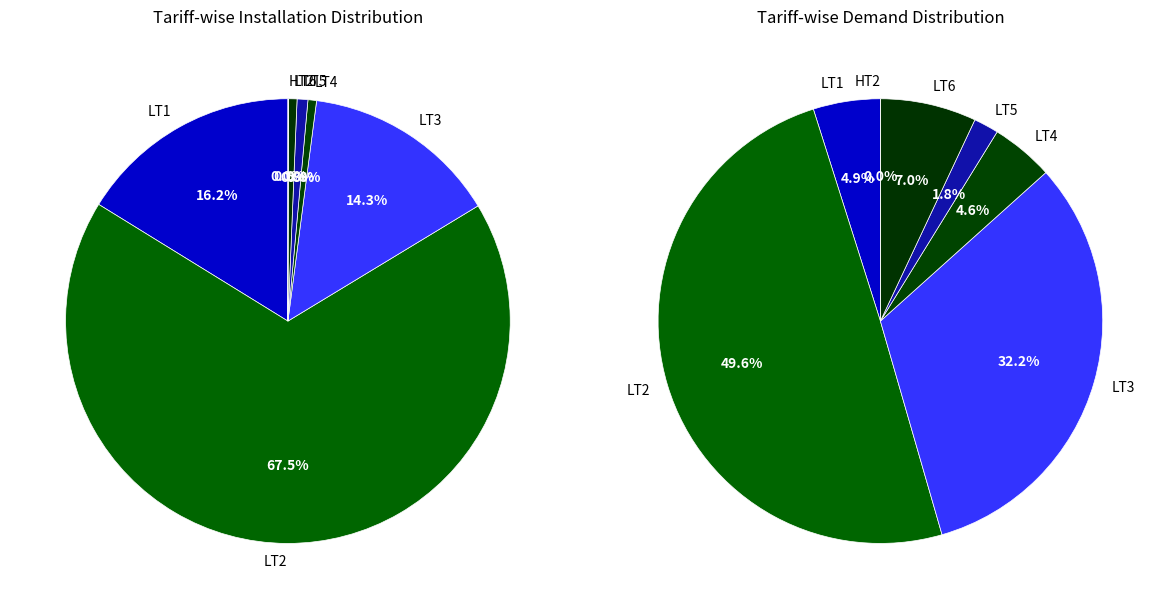

The LT4 slice represents 9% of the pie. True or false?

False